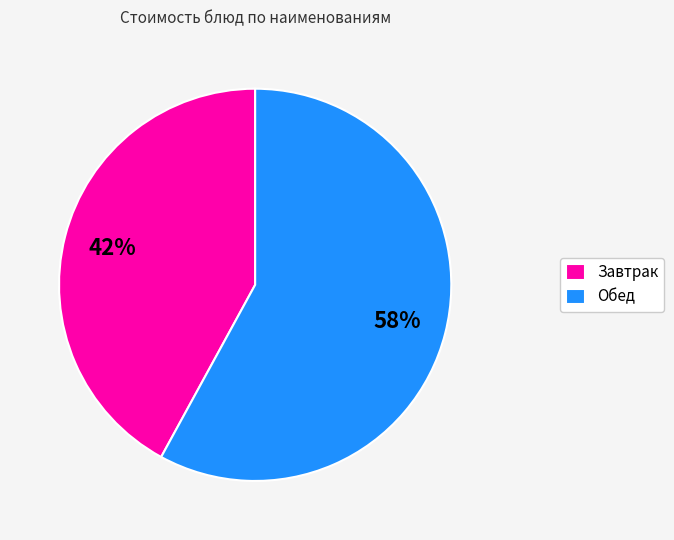

How many slices are in this pie chart?

2